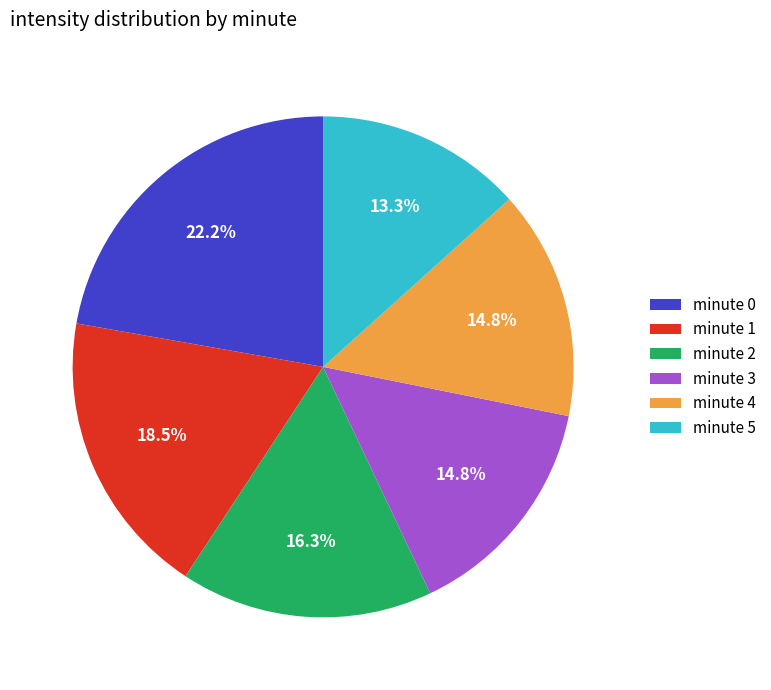

How many segments does this pie chart have?

6